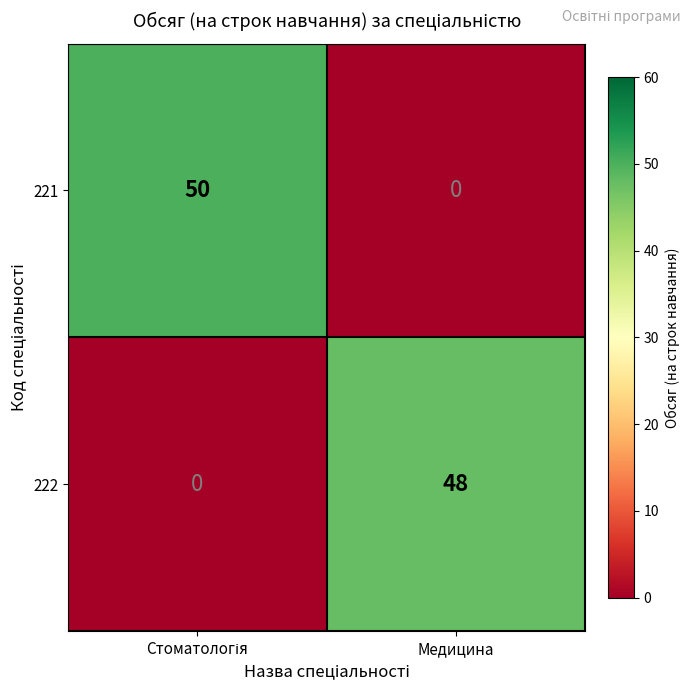

List the series in order of their overall mean, highest first.

221, 222